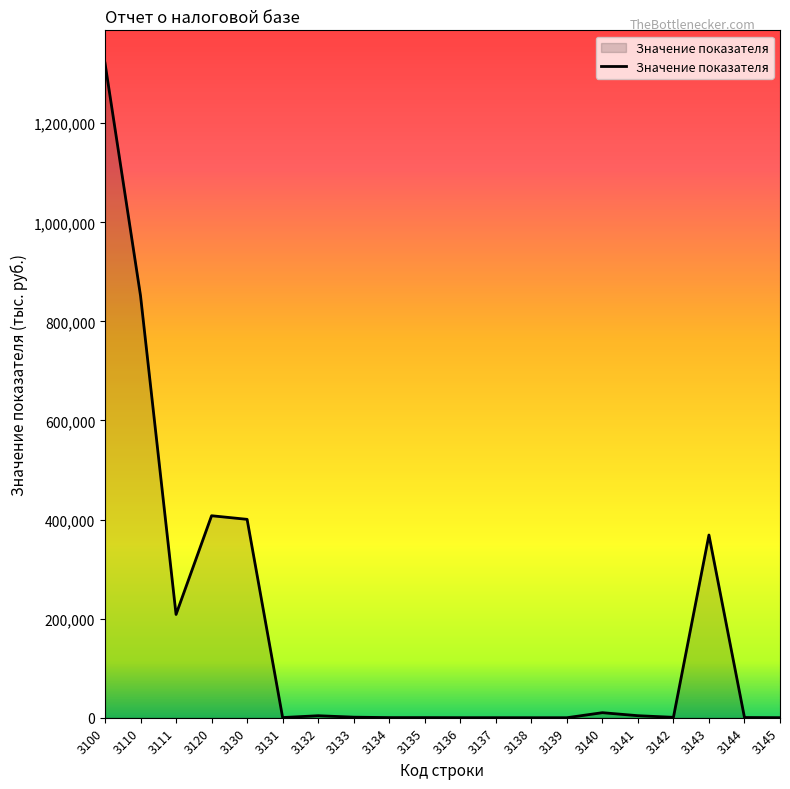

What is the average value?

179037